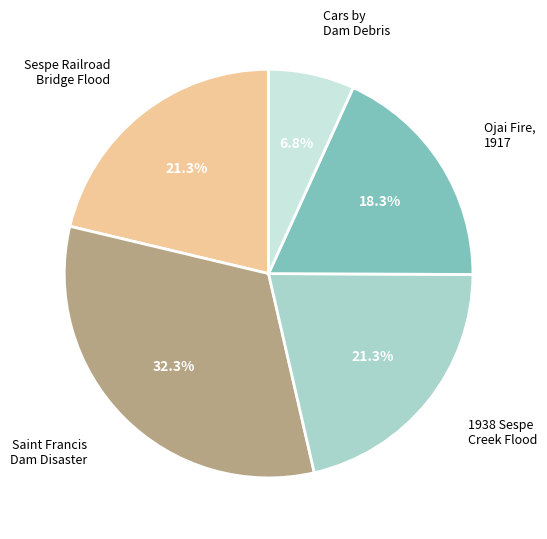

Is there a majority slice in this chart?

No